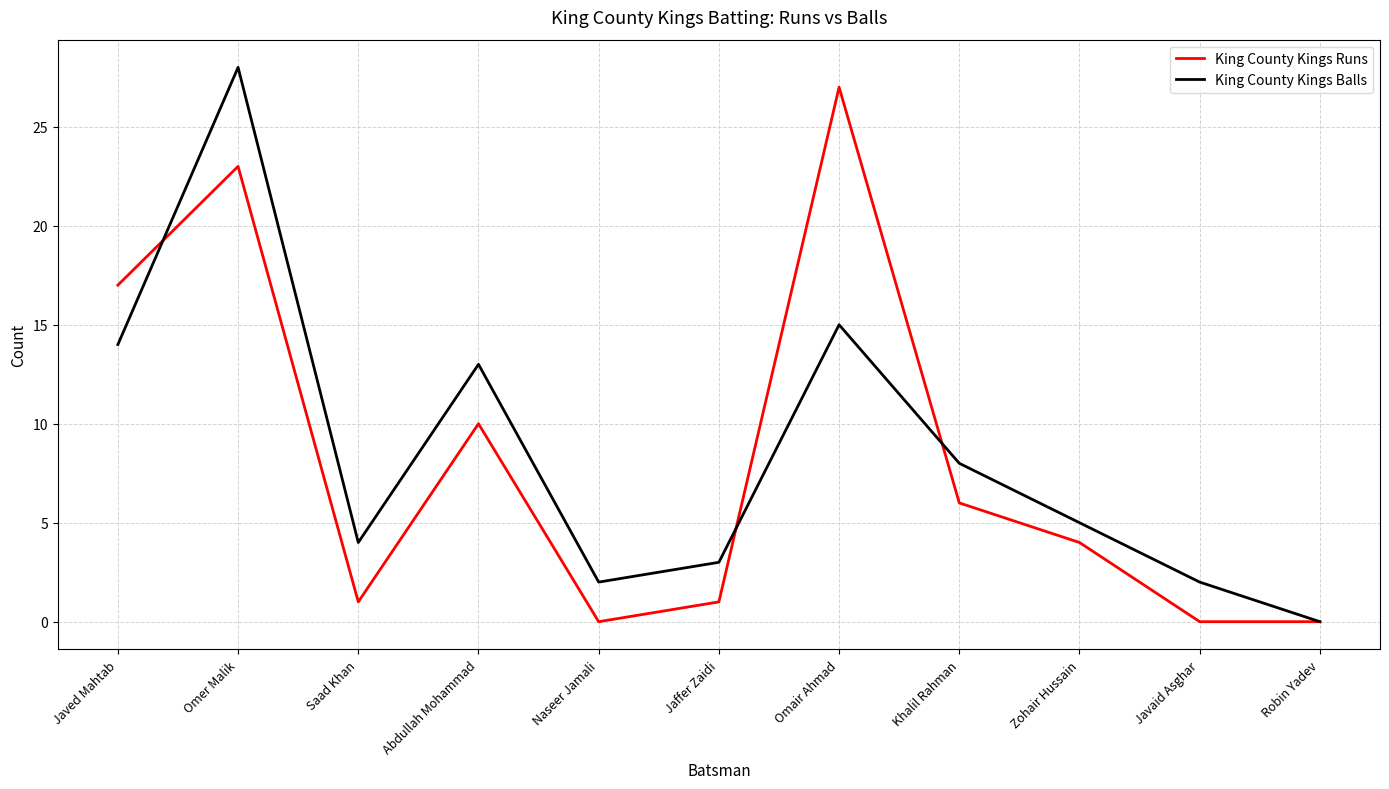

What is the approximate value of King County Kings Runs at Omer Malik?

23